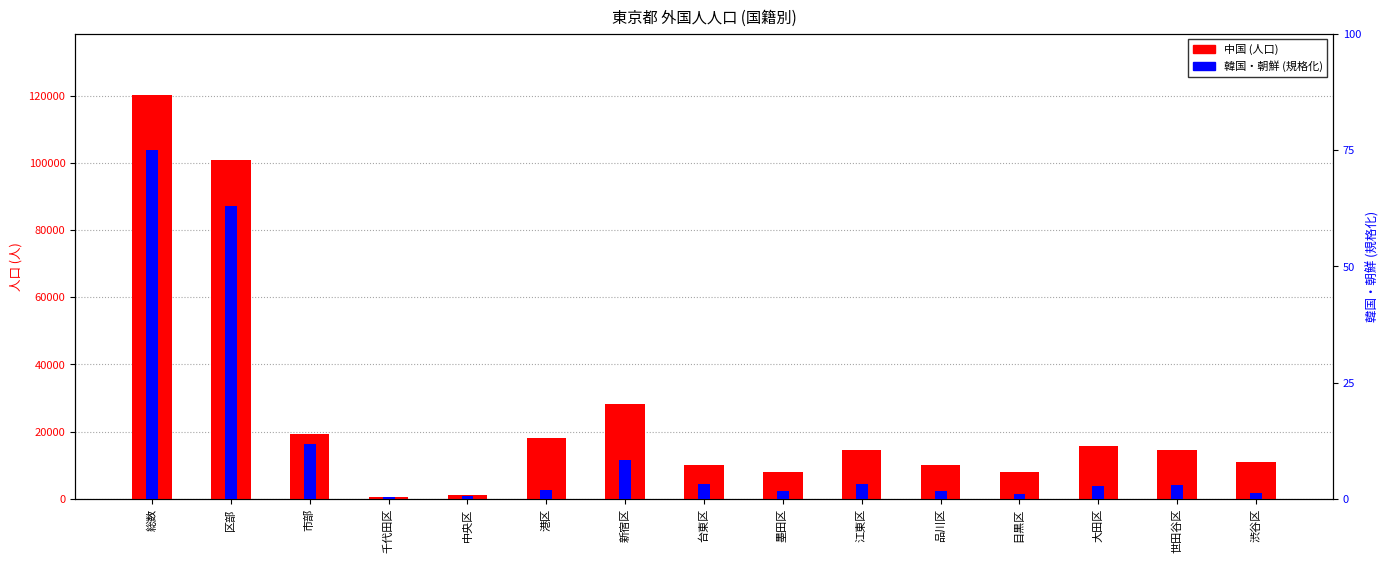

What is the sum of the 韓国・朝鮮 values at 台東区 and 新宿区?

11.5